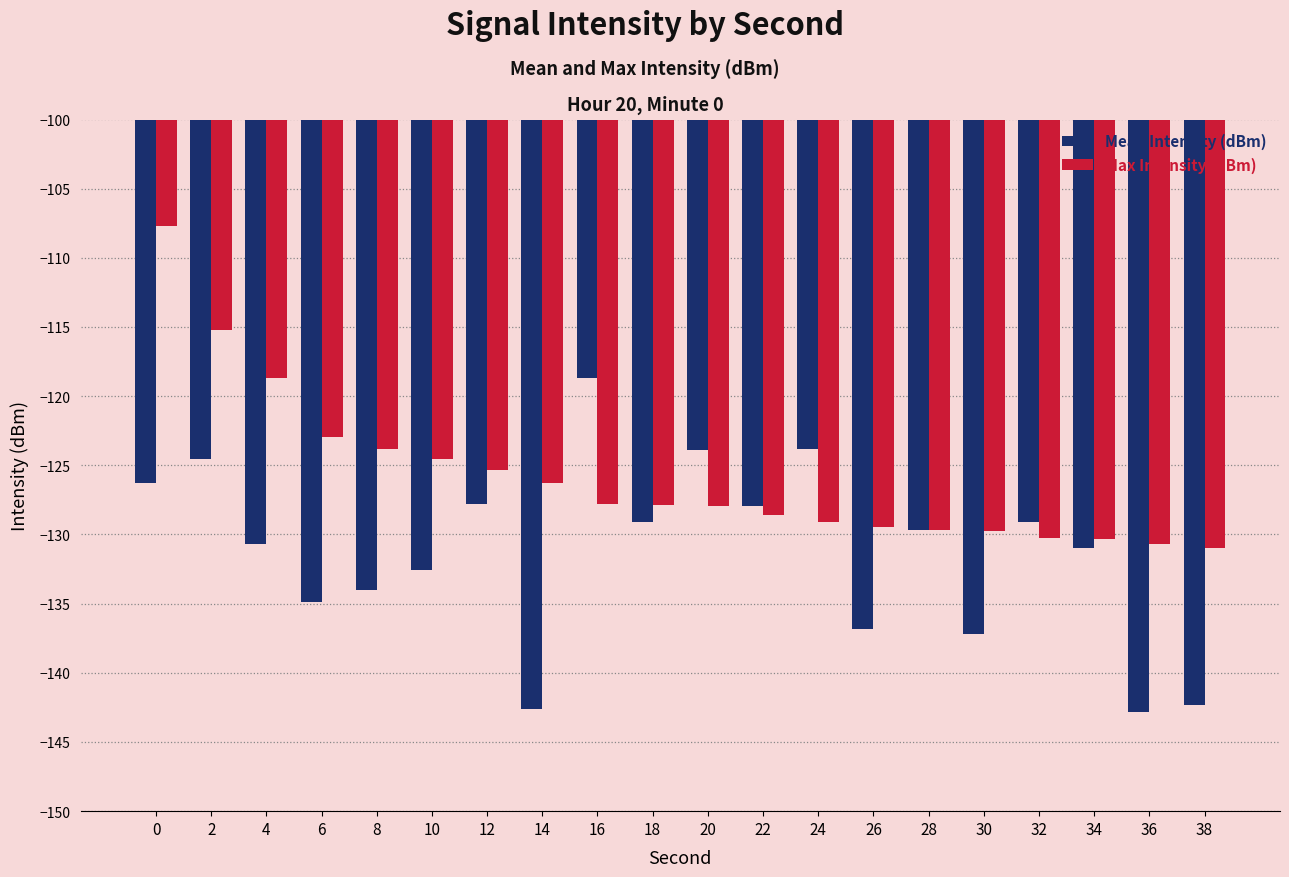

What is the sum of the Max Intensity (dBm) values at 26 and 34?

-259.7